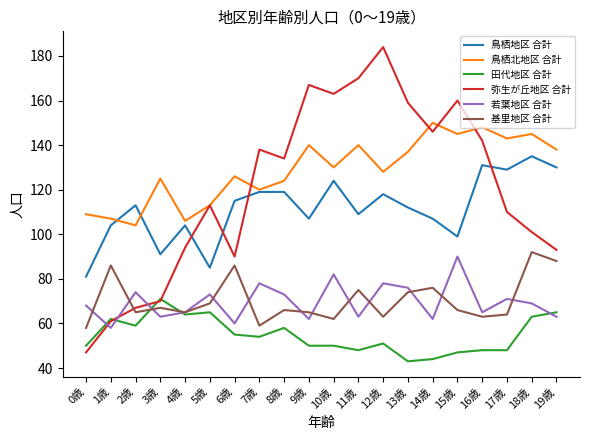

What is the difference between the 若葉地区 合計 values at 11歳 and 6歳?

3